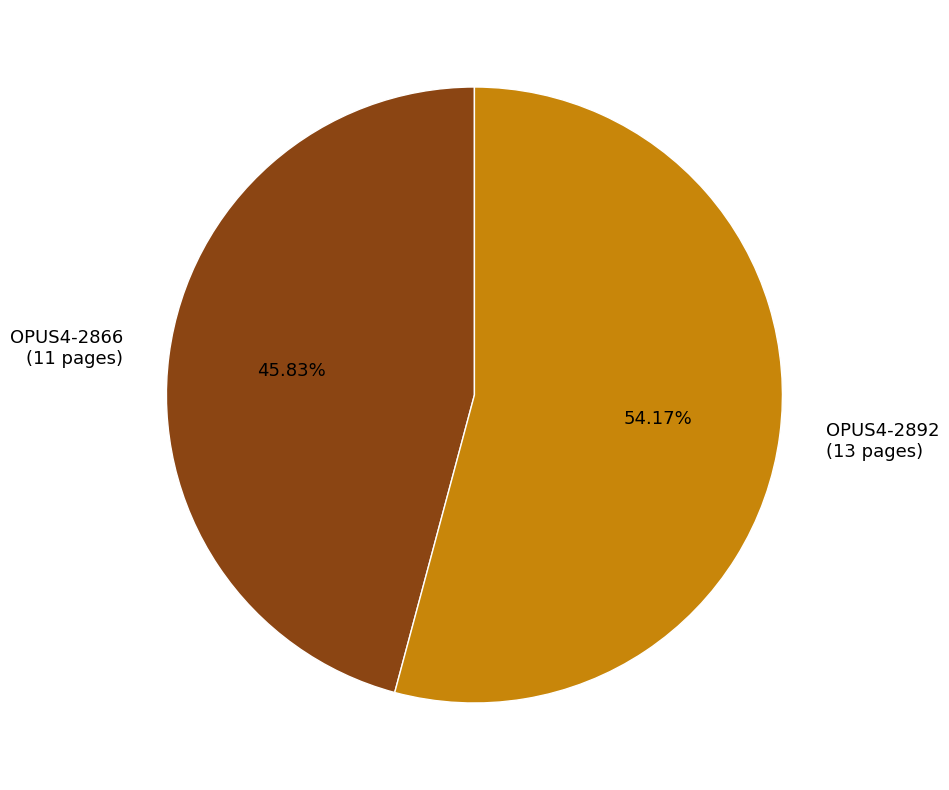

How many segments does this pie chart have?

2